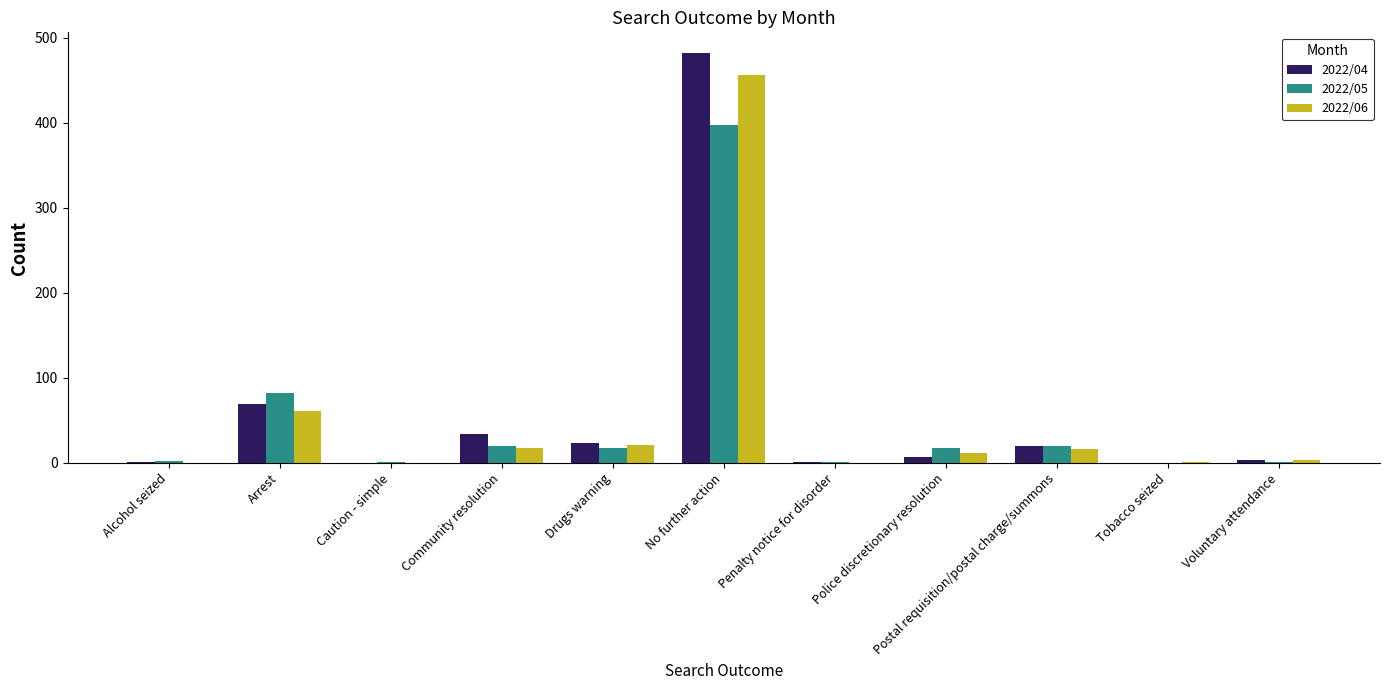

How many groups of bars are there?

11